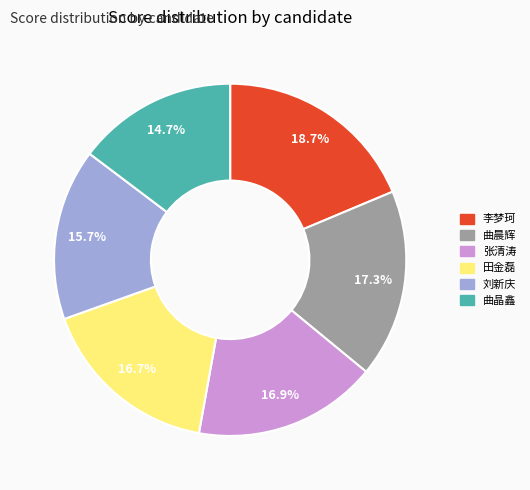

Is there any slice that represents more than half of the pie?

No